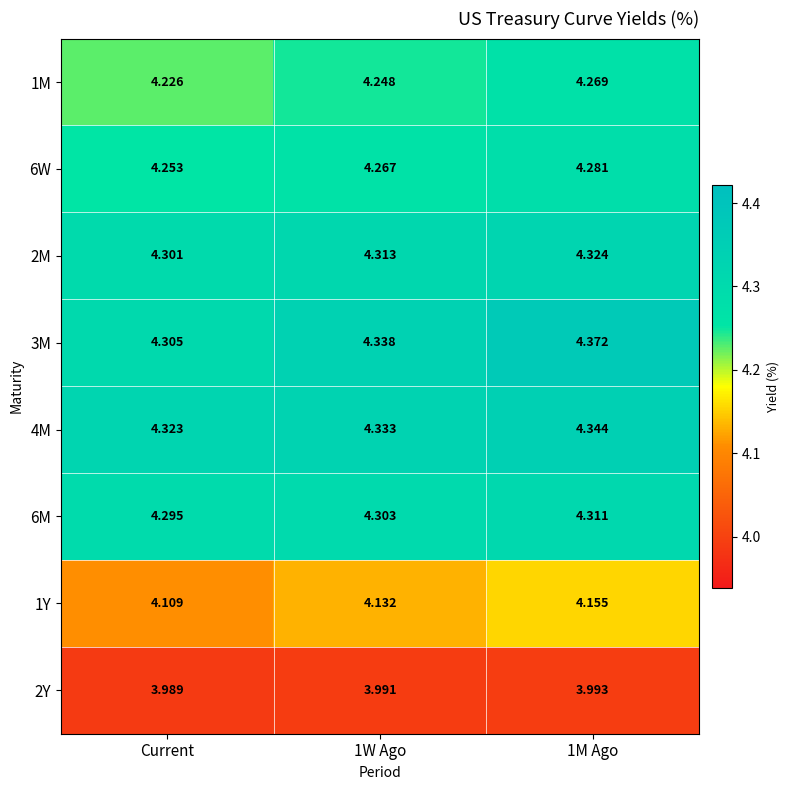

Is the value of 2Y at Current greater than the value of 4M at 1W Ago?

No